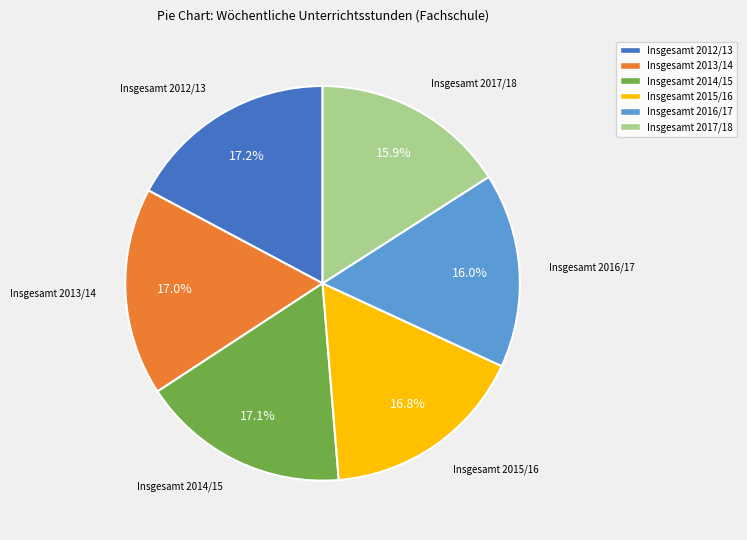

Is there a majority slice in this chart?

No